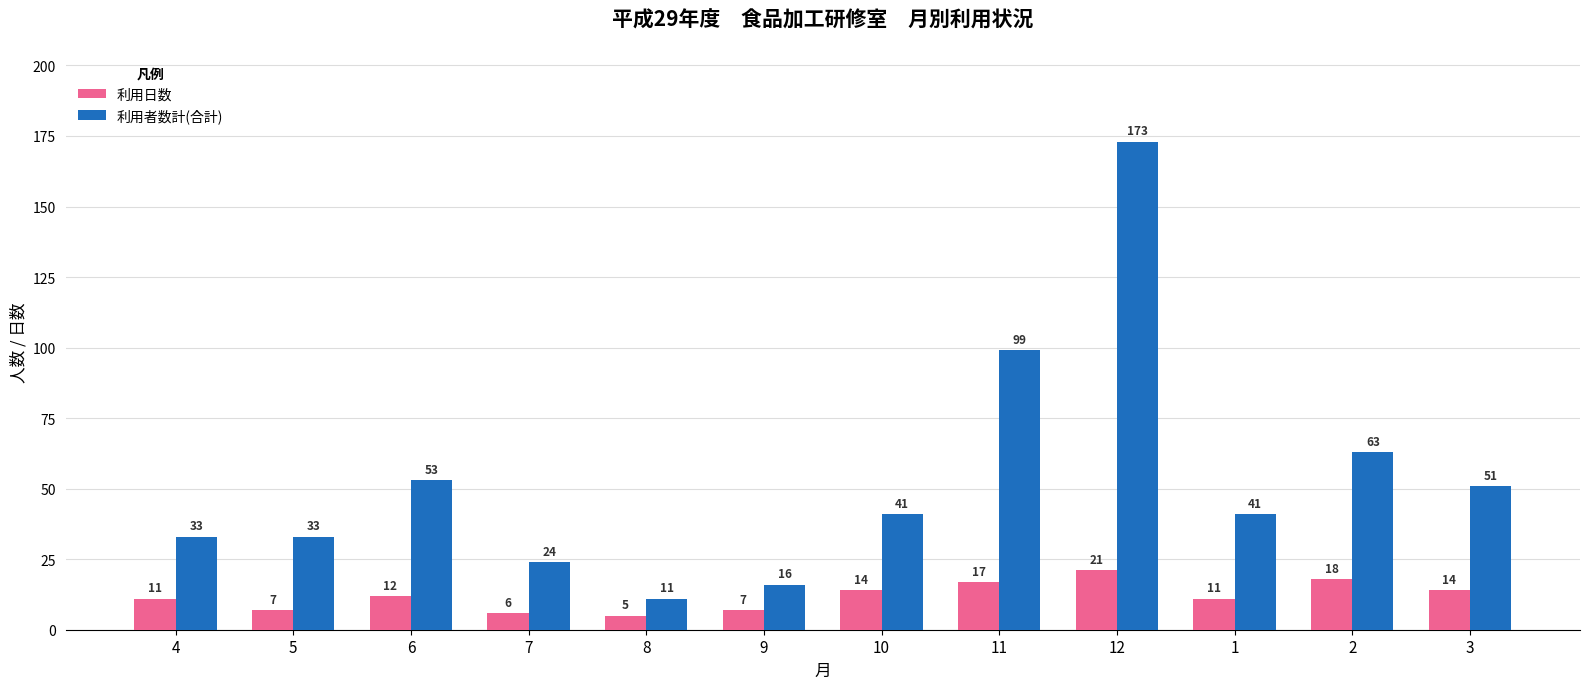

What position from the left is 3?

12